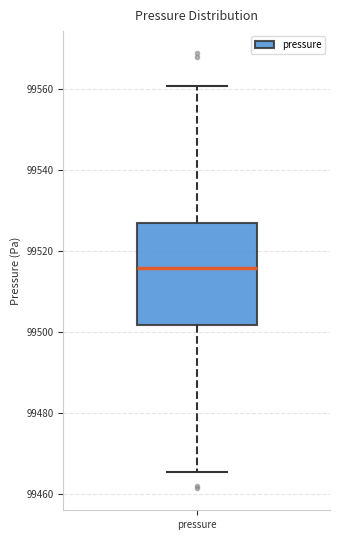

Transcribe this box plot: give where the median line is, the range the box spans, and where the two whiskers end, as read against the y-axis. The values are not printed on the chart, so give them approximately, as read against the axis.

median 99516, box 99502 to 99526, whiskers 99466 to 99560